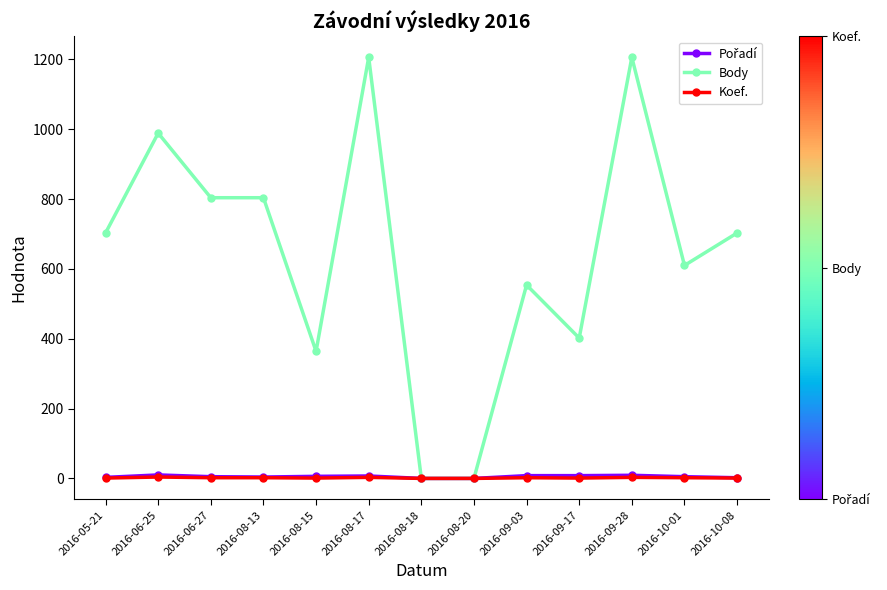

The Body series shows 1206 at 2016-09-28. True or false?

True